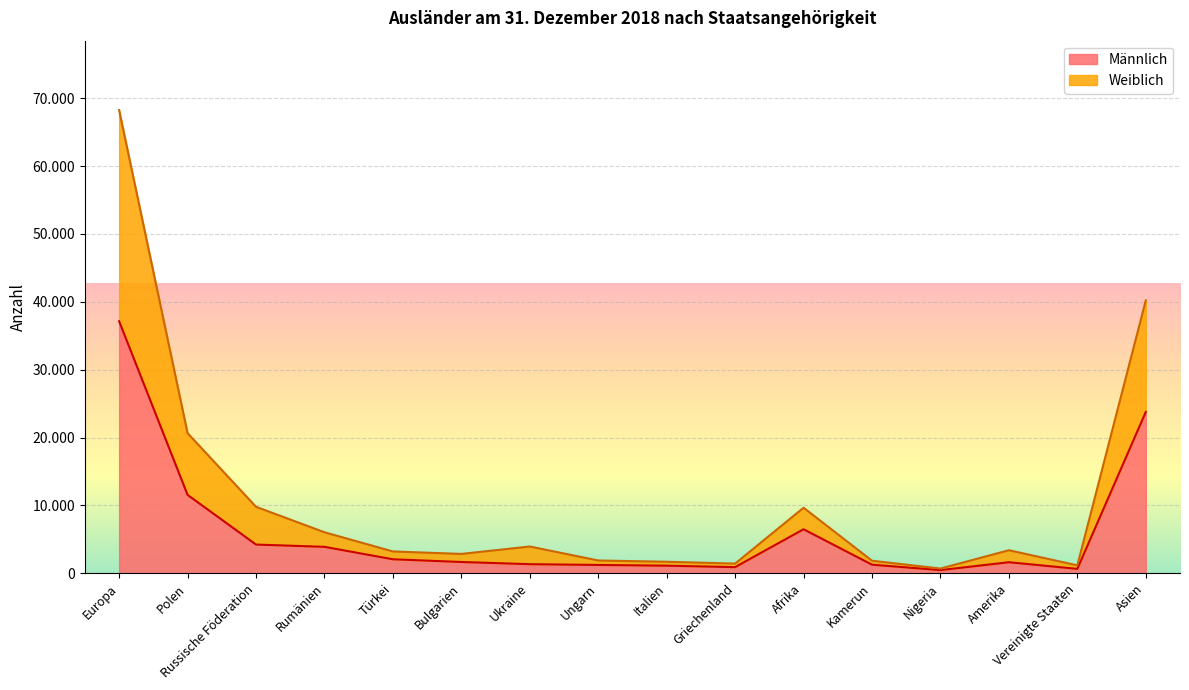

True or false: Weiblich and Männlich intersect in this chart.

False